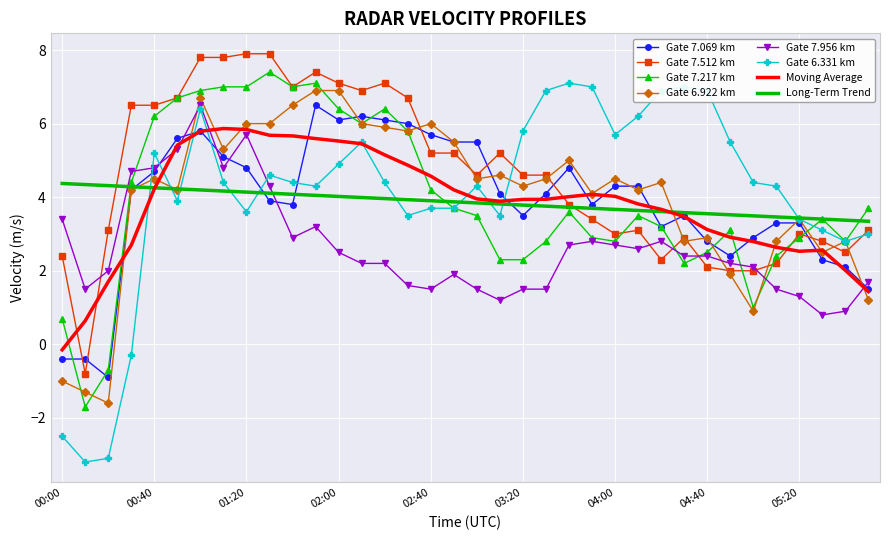

Which series has the largest total across all categories?

Gate 7.512 km